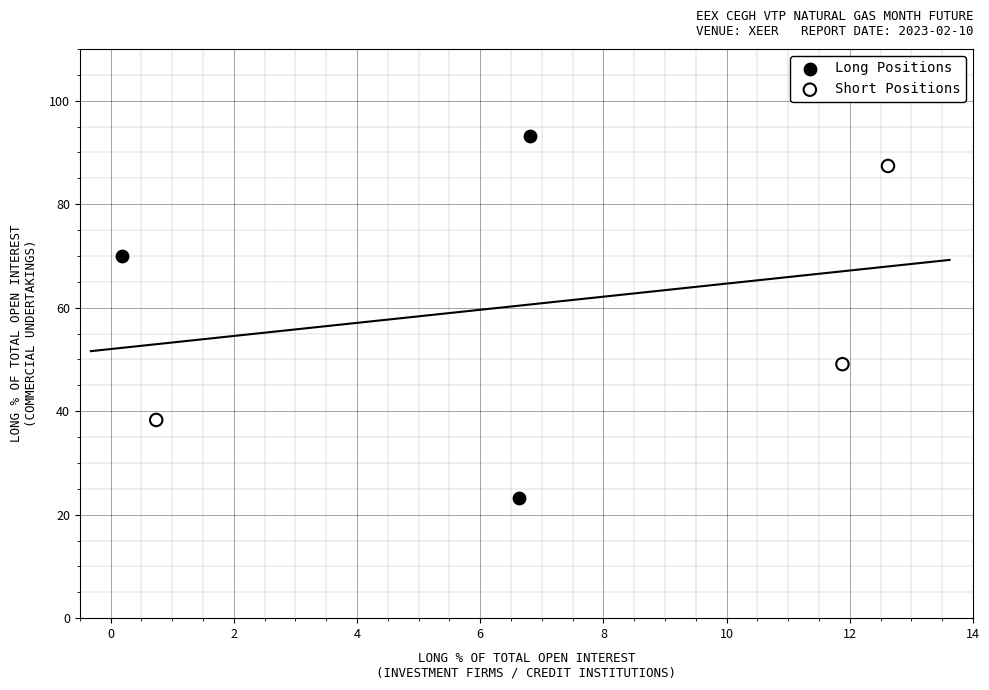

Which series has the largest Y range (max minus min)?

Long Positions